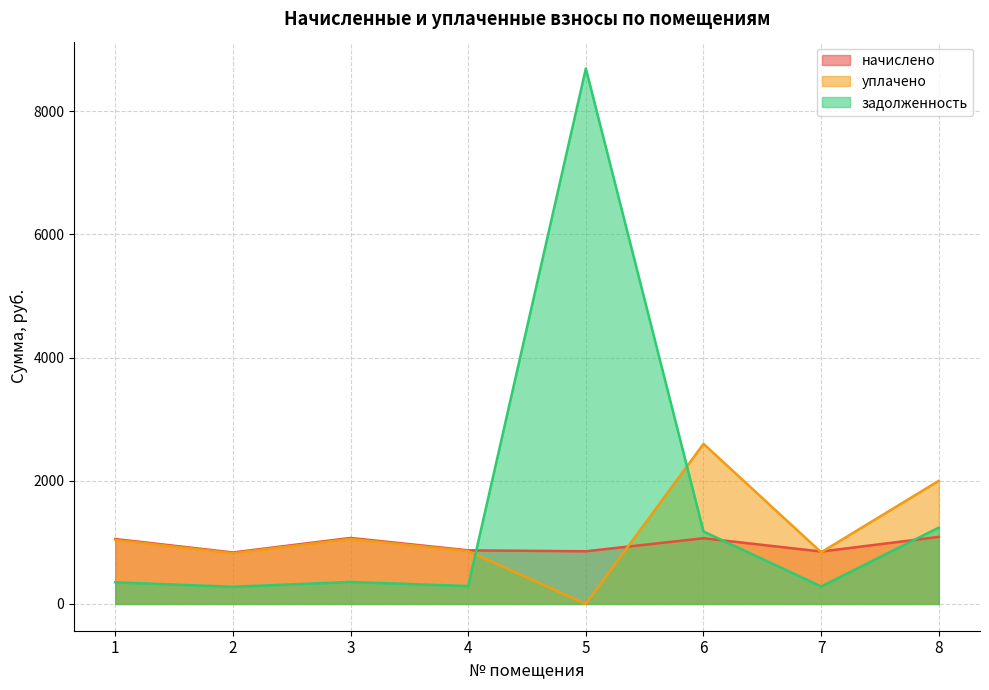

How many lines are shown in the chart?

3